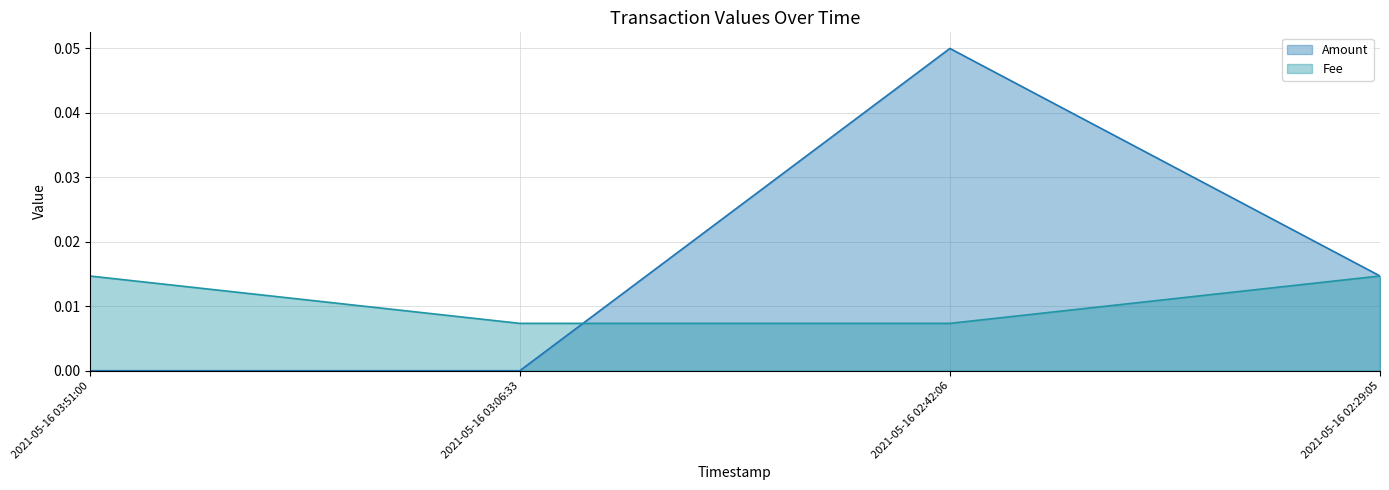

What is the sum of all Amount values?

0.1